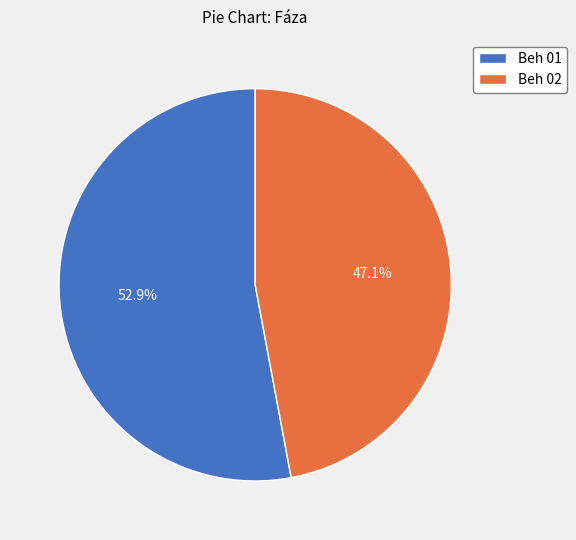

Is the sum of Beh 02 and Beh 01 greater than half?

Yes